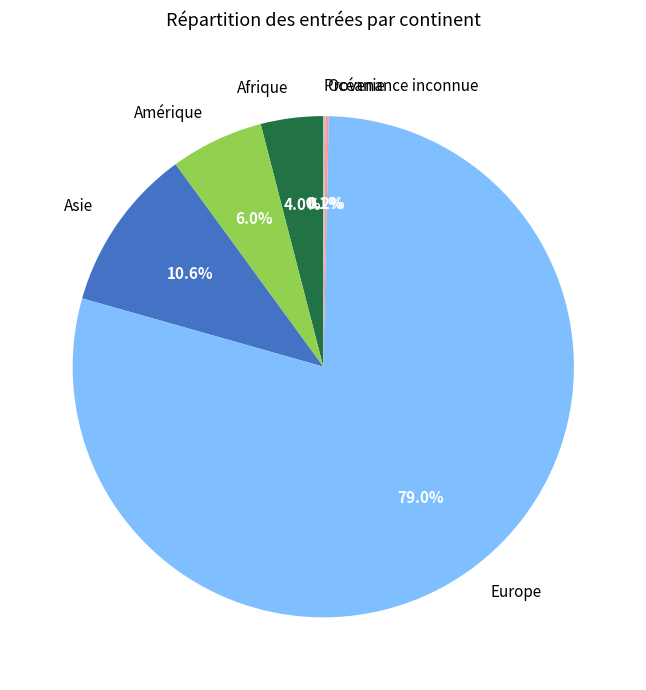

How much of the chart is everything except Asie?

89.4%